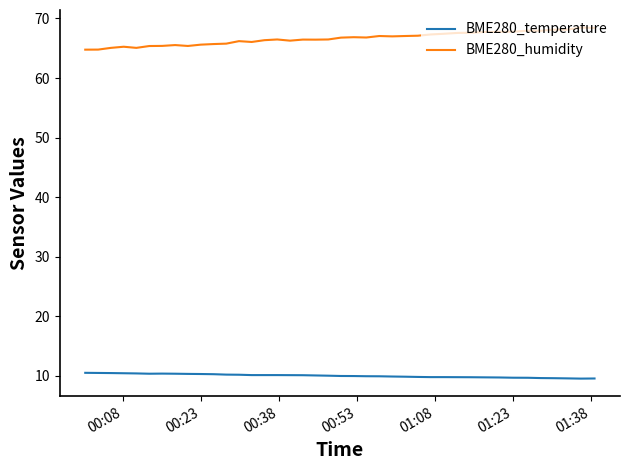

What is the smallest value displayed?

9.6